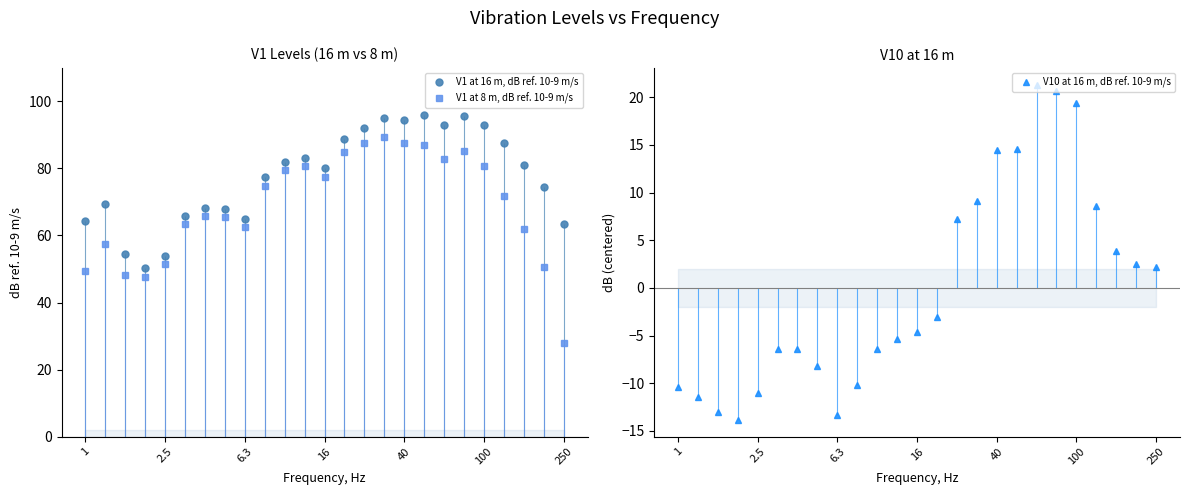

Which series has the widest spread of values?

V1 at 8 m, dB ref. 10-9 m/s